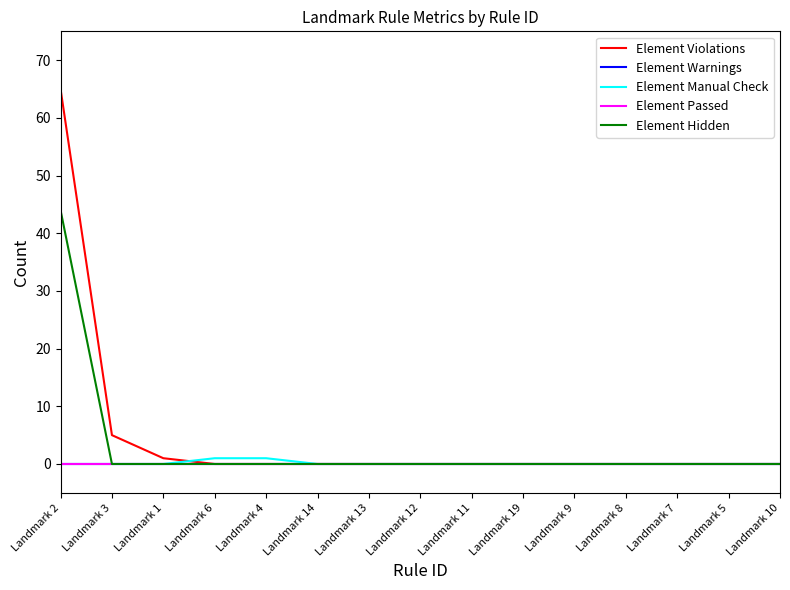

Reading left to right, list all the values displayed in this chart.

Element Violations: 65	5	1	0	0	0	0	0	0	0	0	0	0	0	0
Element Warnings: 0	0	0	0	0	0	0	0	0	0	0	0	0	0	0
Element Manual Check: 0	0	0	1	1	0	0	0	0	0	0	0	0	0	0
Element Passed: 0	0	0	0	0	0	0	0	0	0	0	0	0	0	0
Element Hidden: 44	0	0	0	0	0	0	0	0	0	0	0	0	0	0